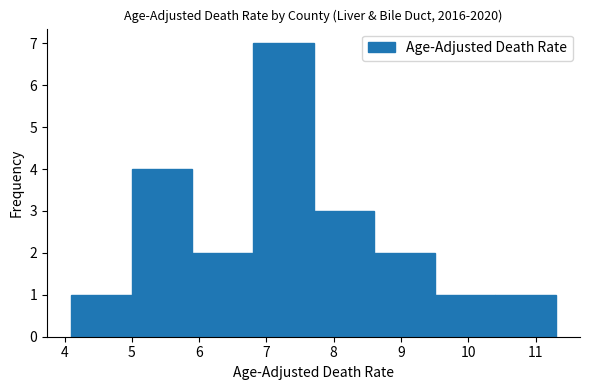

Reading left to right, transcribe this chart: for each bar, give the range it covers on the x-axis and its height. The values are not printed on the chart, so give them approximately, as read against the axis.

4.1 to 5.0: 1
5.0 to 5.9: 4
5.9 to 6.8: 2
6.8 to 7.7: 7
7.7 to 8.6: 3
8.6 to 9.5: 2
9.5 to 10.4: 1
10.4 to 11.3: 1